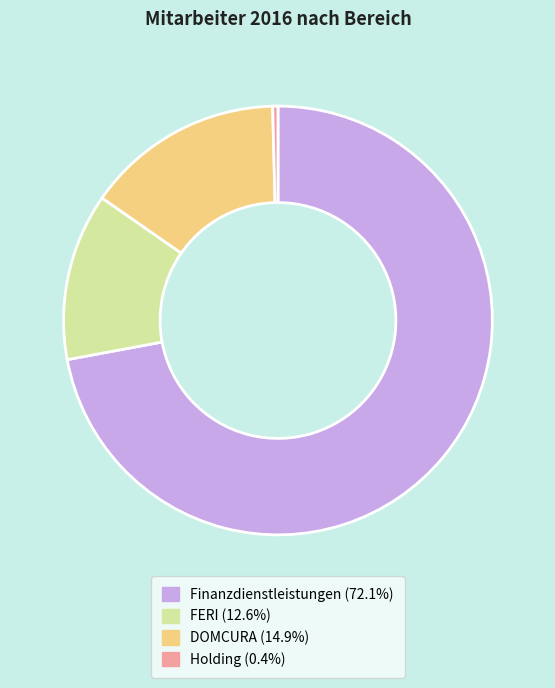

True or false: Finanzdienstleistungen accounts for 63% of the total.

False